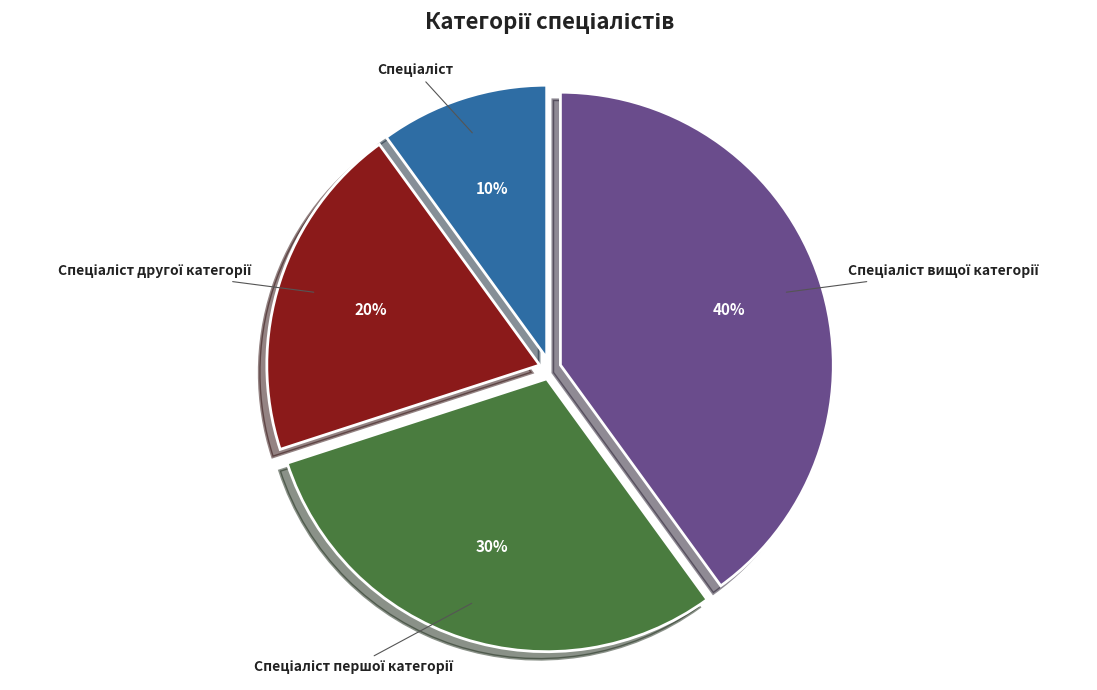

Does any single category account for the majority?

No